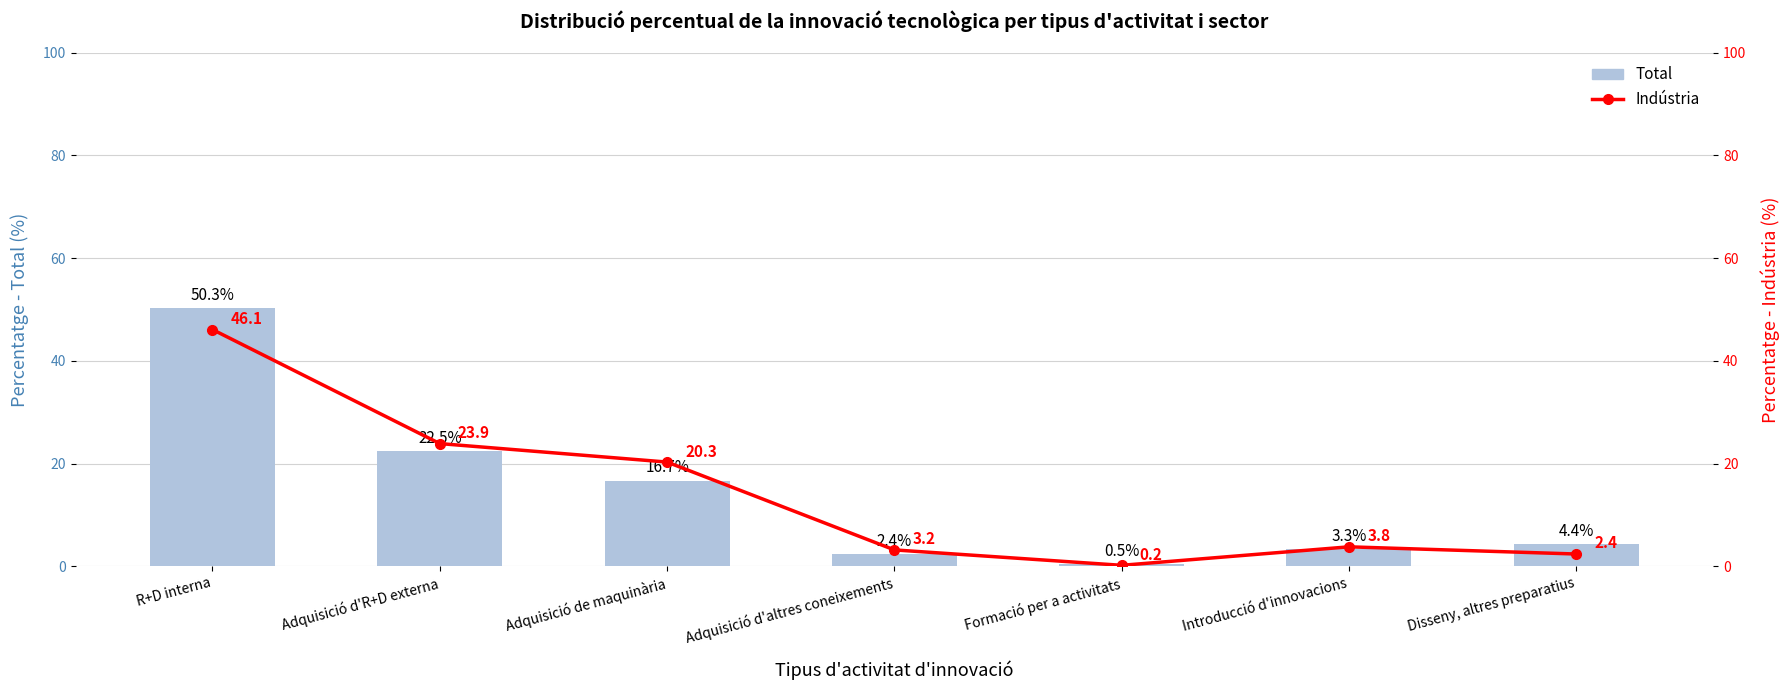

What is the difference between the maximum and minimum values in the Indústria series?

45.9